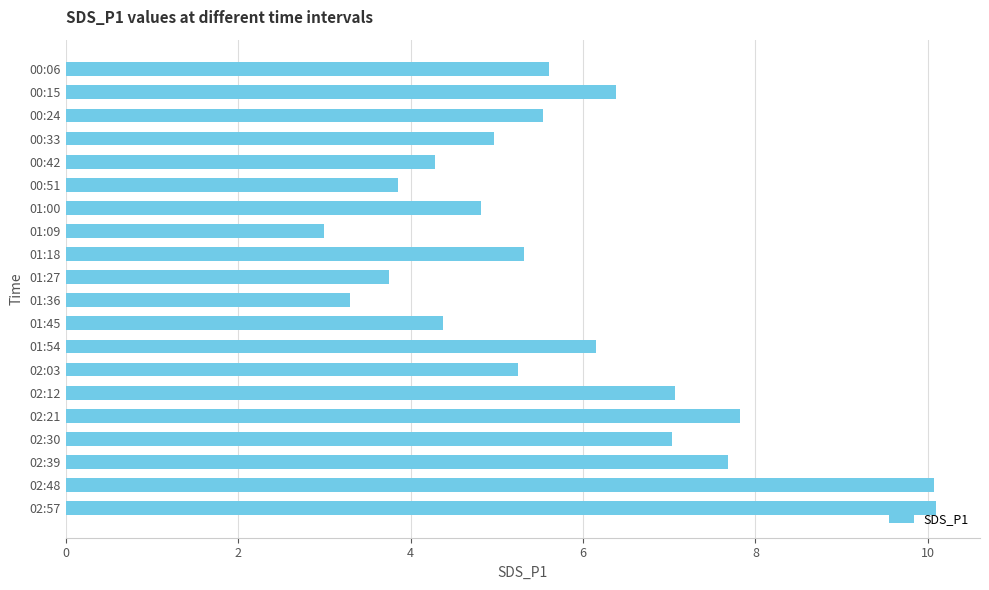

Between 02:30 and 00:06, which is larger?

02:30